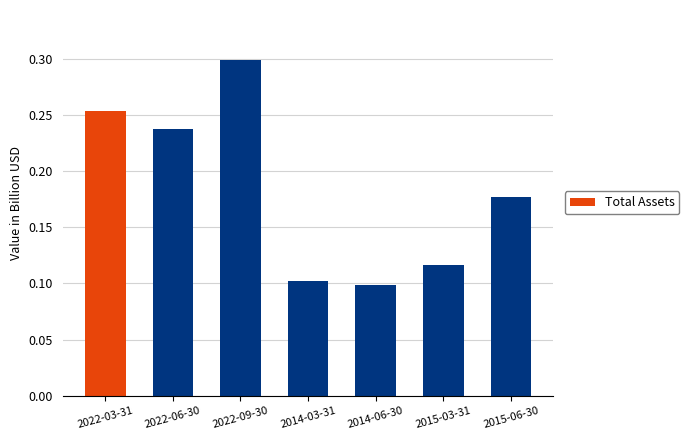

List the labels in order of value, smallest first.

2014-06-30, 2014-03-31, 2015-03-31, 2015-06-30, 2022-06-30, 2022-03-31, 2022-09-30